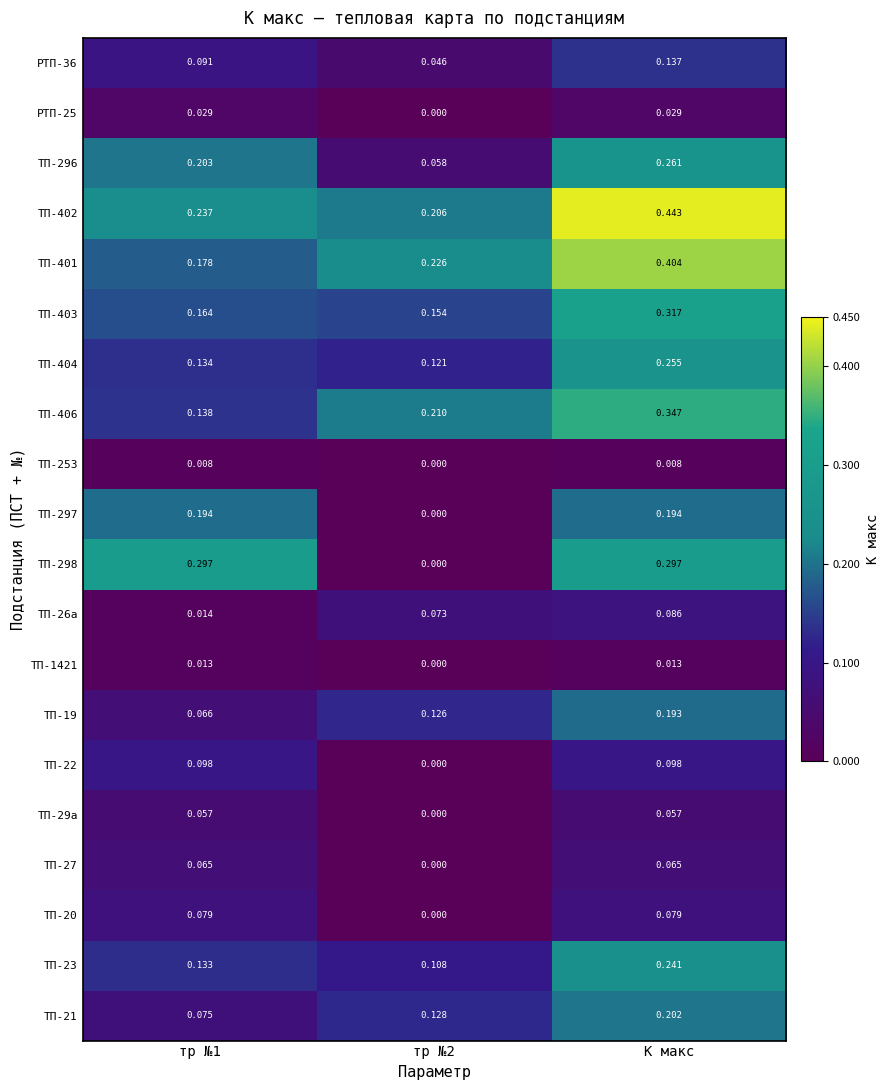

Which label corresponds to the largest value in the chart?

К макс